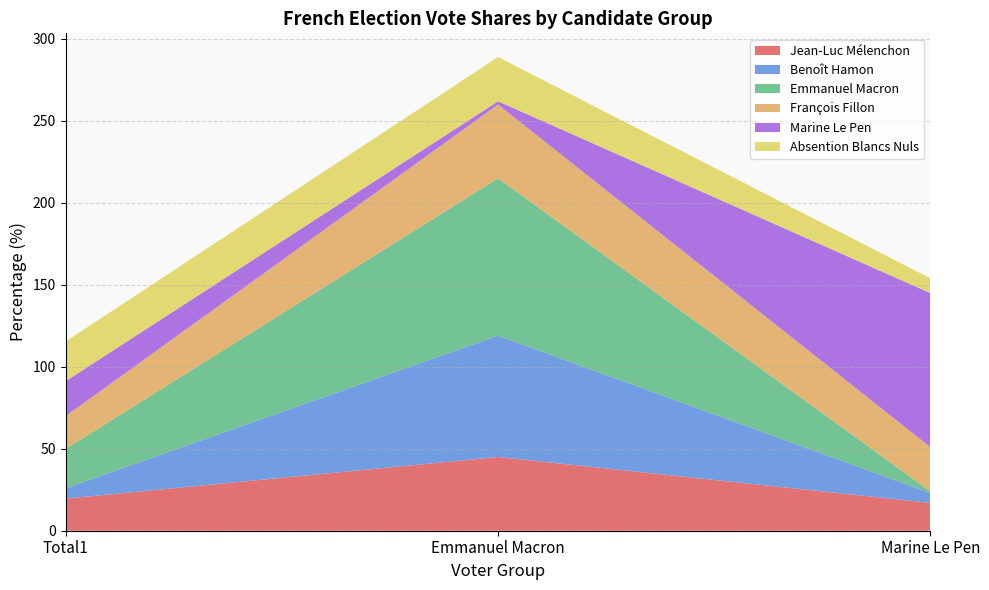

Reading left to right, transcribe all the data shown in this chart.

Jean-Luc Mélenchon: Total1=19.6	Emmanuel Macron=45.0	Marine Le Pen=17.0
Benoît Hamon: Total1=6.4	Emmanuel Macron=74.0	Marine Le Pen=6.0
Emmanuel Macron: Total1=24.0	Emmanuel Macron=96.0	Marine Le Pen=1.0
François Fillon: Total1=20.0	Emmanuel Macron=45.0	Marine Le Pen=27.0
Marine Le Pen: Total1=21.3	Emmanuel Macron=2.0	Marine Le Pen=94.0
Absention Blancs Nuls: Total1=24.2	Emmanuel Macron=27.0	Marine Le Pen=9.0